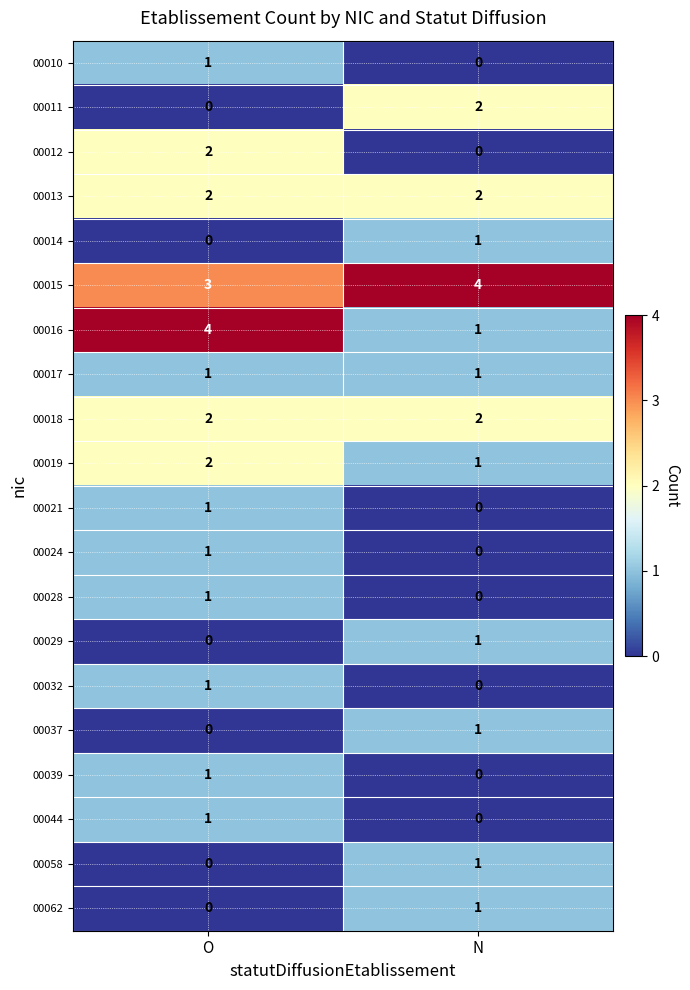

Is it true that 00012 equals 3 at O?

False